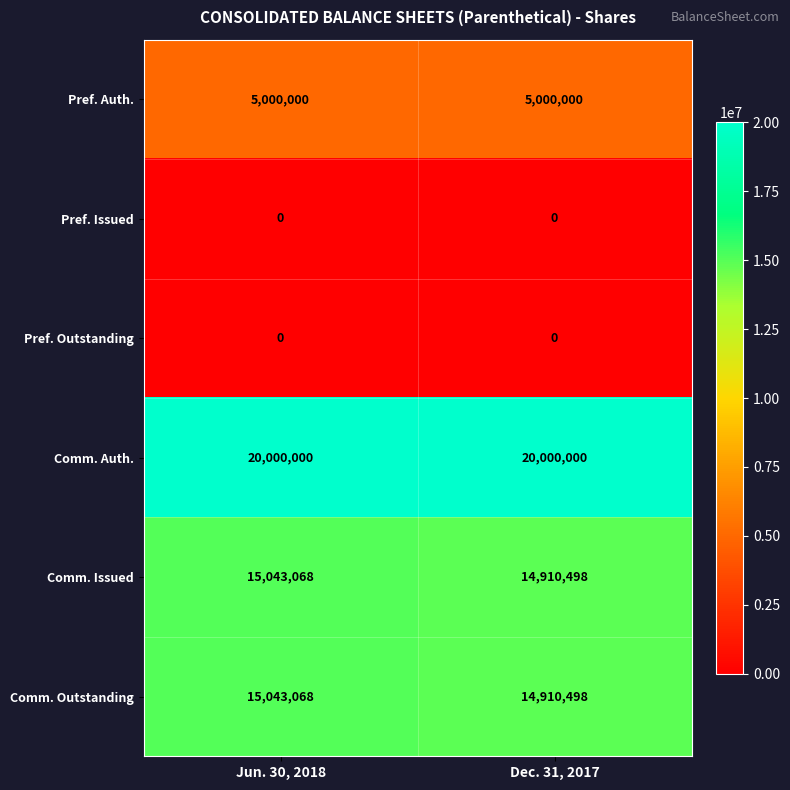

What is the sum of the Pref. Auth. values at Jun. 30, 2018 and Dec. 31, 2017?

10000000